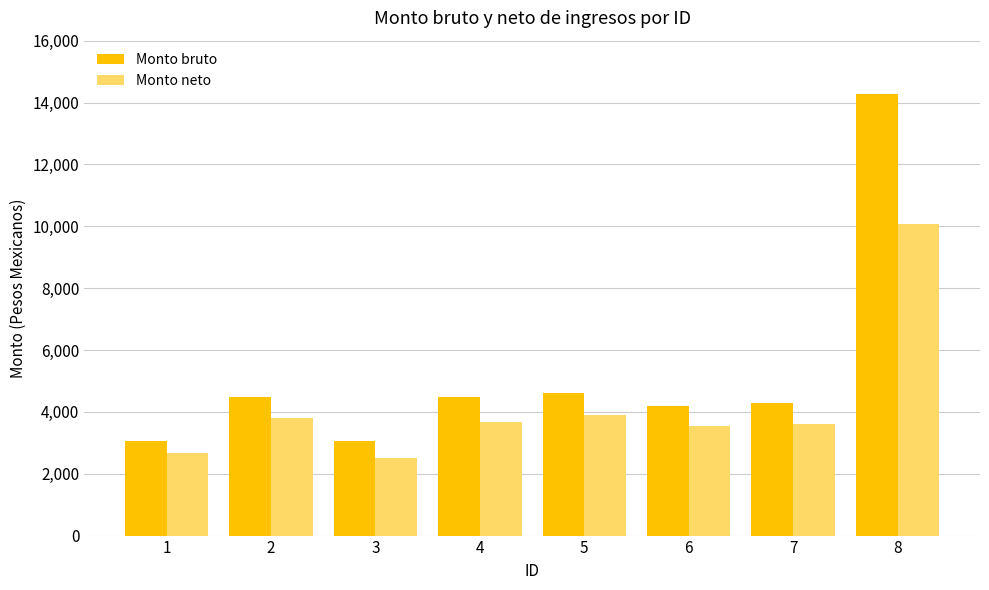

What is the approximate value of Monto bruto at 3?

3071.7